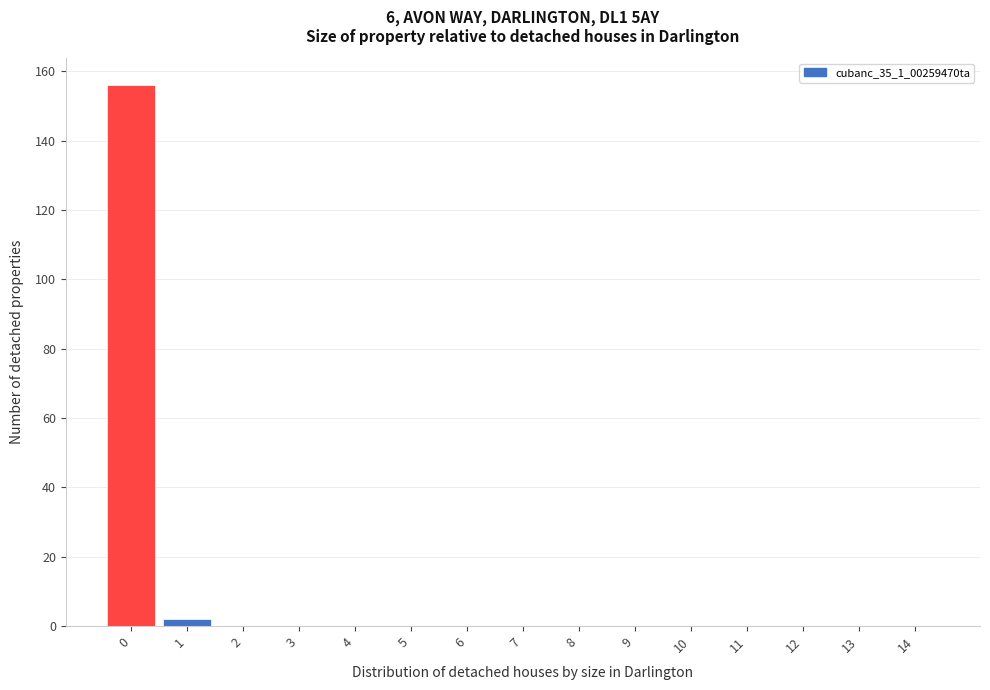

Reading left to right, what are all the values shown in this chart?

0=156	1=2	2=0	3=0	4=0	5=0	6=0	7=0	8=0	9=0	10=0	11=0	12=0	13=0	14=0